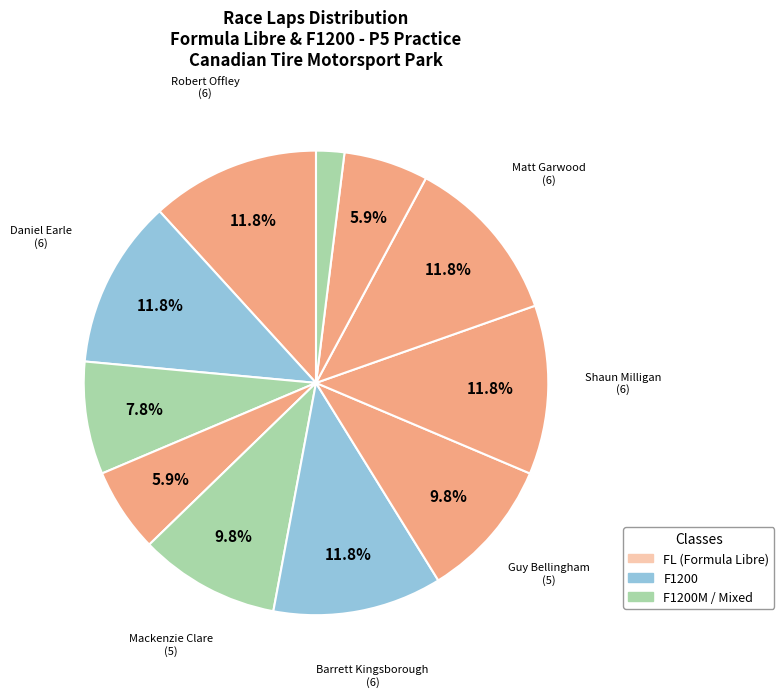

Count the number of slices in the pie.

11